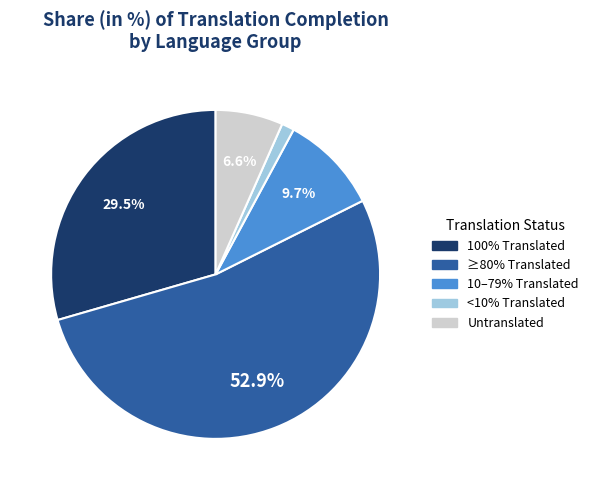

Does any single category account for the majority?

Yes